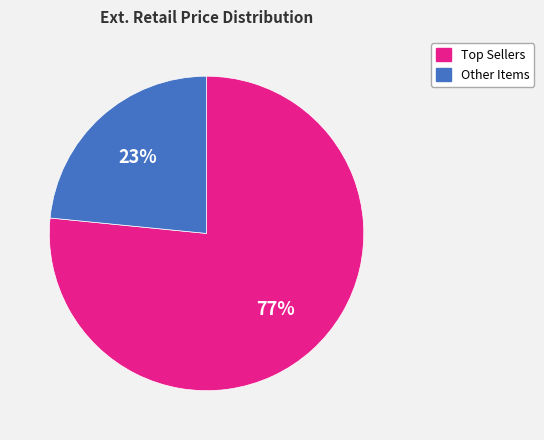

How many segments does this pie chart have?

2